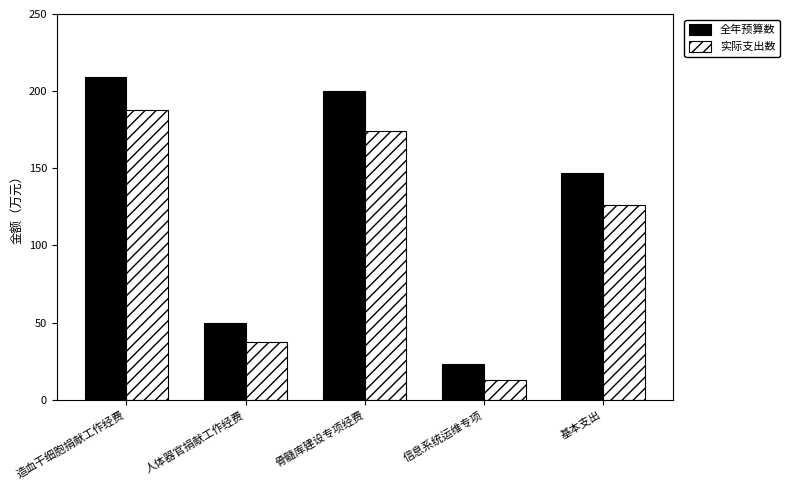

What is the spread (max minus min) of values at 造血干细胞捐献工作经费?

21.1